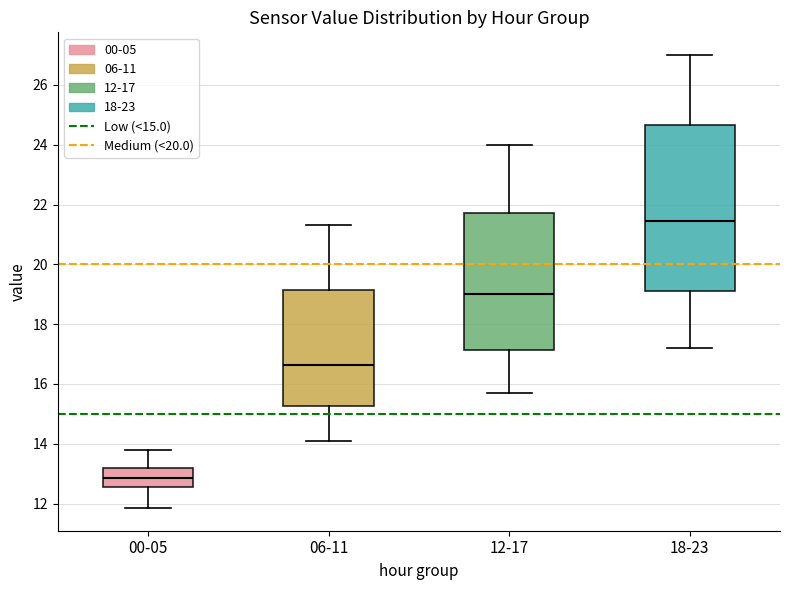

Reading left to right, transcribe this box plot: for each box, give where its median line is, the range the box spans, and where its two whiskers end, as read against the y-axis. The values are not printed on the chart, so give them approximately, as read against the axis.

00-05: median 12.8, box 12.6 to 13.2, whiskers 11.8 to 13.8
06-11: median 16.6, box 15.2 to 19.2, whiskers 14.2 to 21.4
12-17: median 19.0, box 17.2 to 21.8, whiskers 15.8 to 24.0
18-23: median 21.4, box 19.2 to 24.6, whiskers 17.2 to 27.0